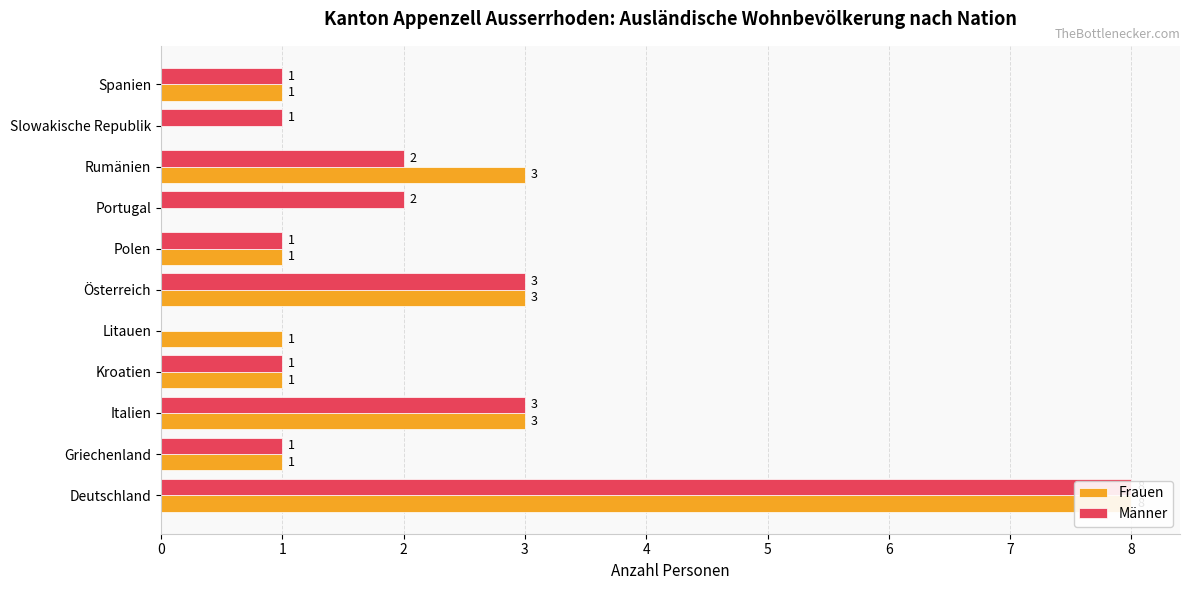

How many groups of bars are there?

11